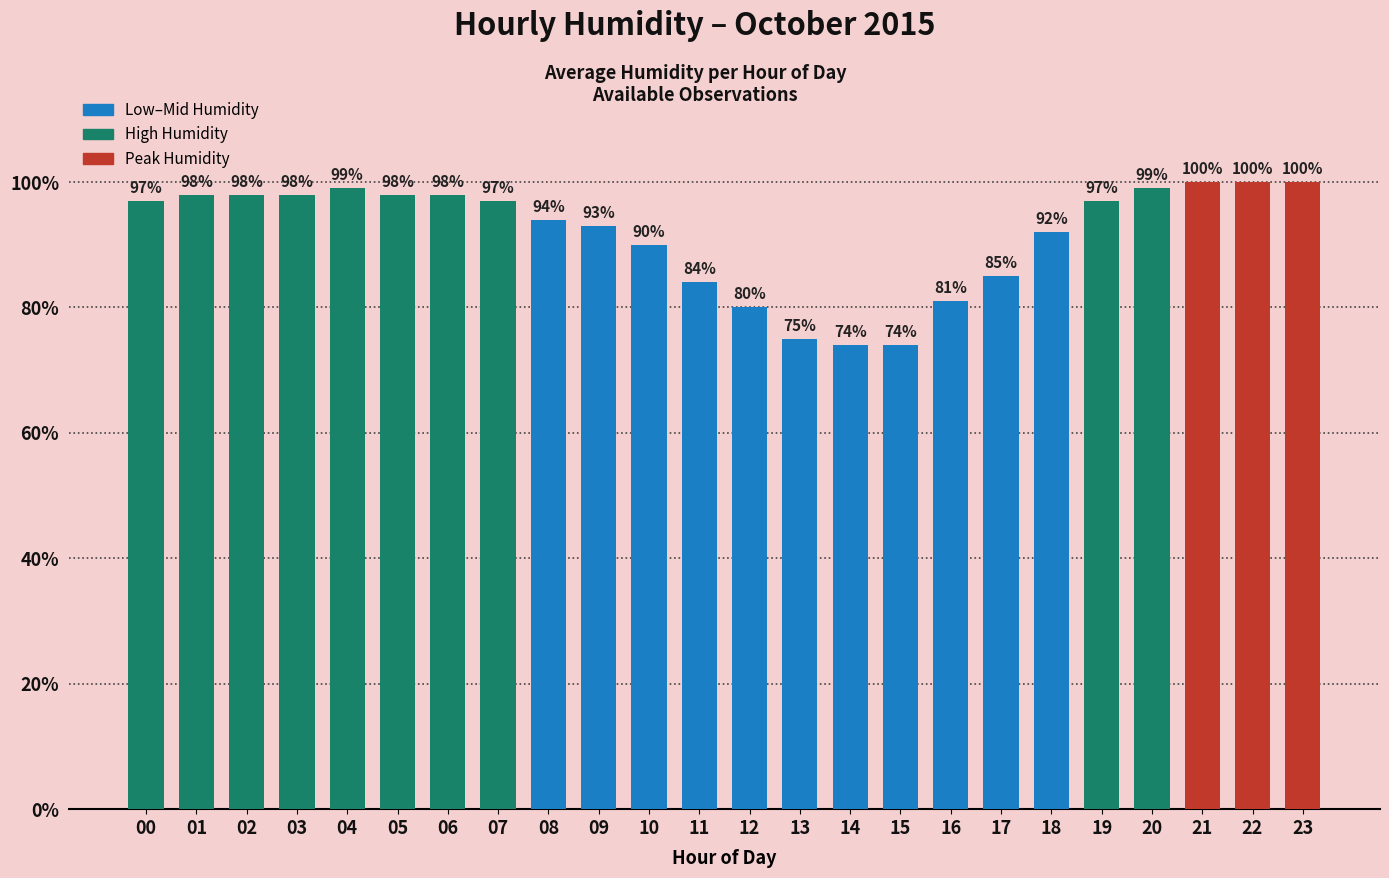

Reading left to right, extract all data points from this chart.

97	98	98	98	99	98	98	97	94	93	90	84	80	75	74	74	81	85	92	97	99	100	100	100